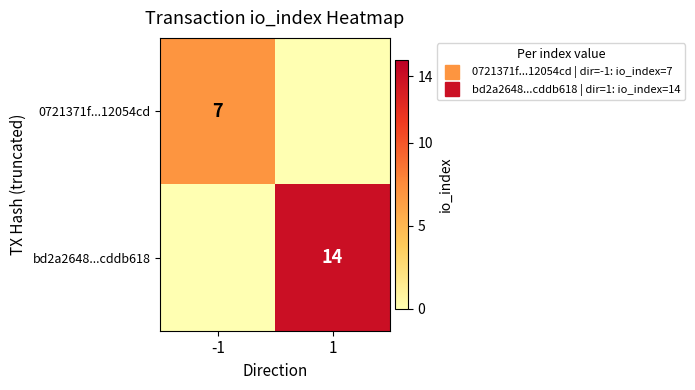

Which series changed the most between -1 and 1?

bd2a2648...cddb618